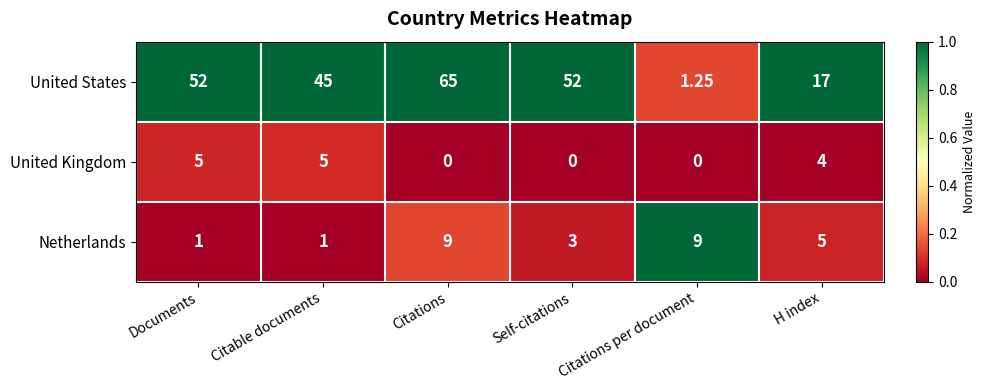

How many values in the Netherlands series are below 5?

3